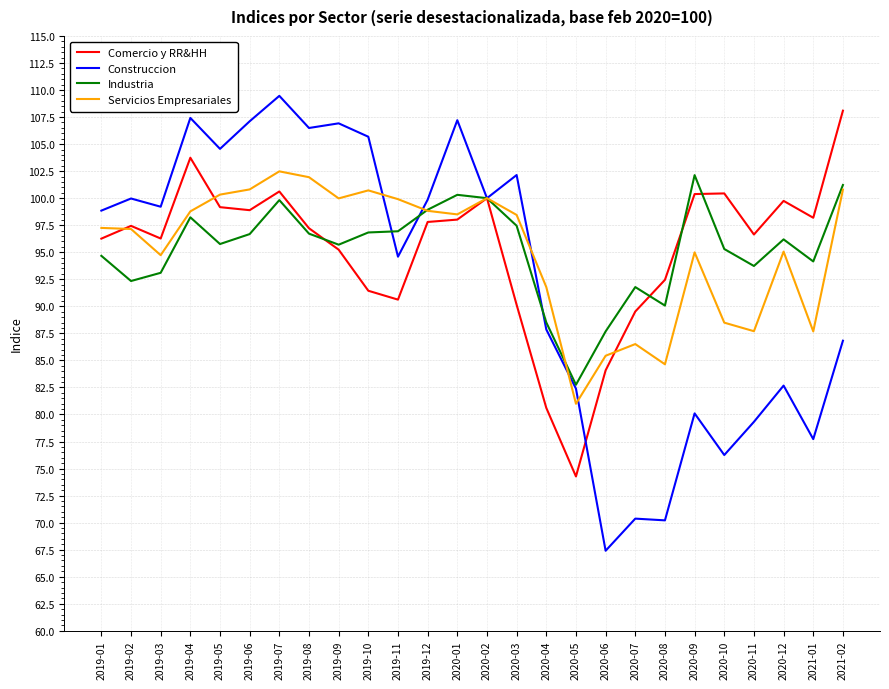

What is the total value across all series at 2019-04?

408.2